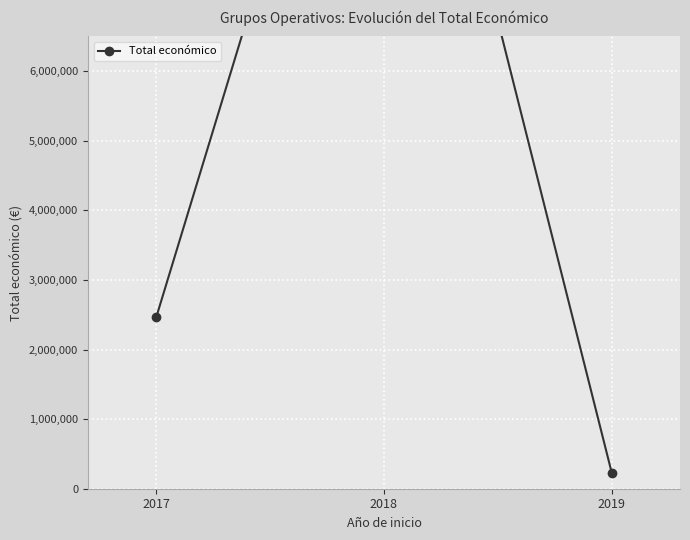

Rank the categories by value from lowest to highest.

2019, 2017, 2018